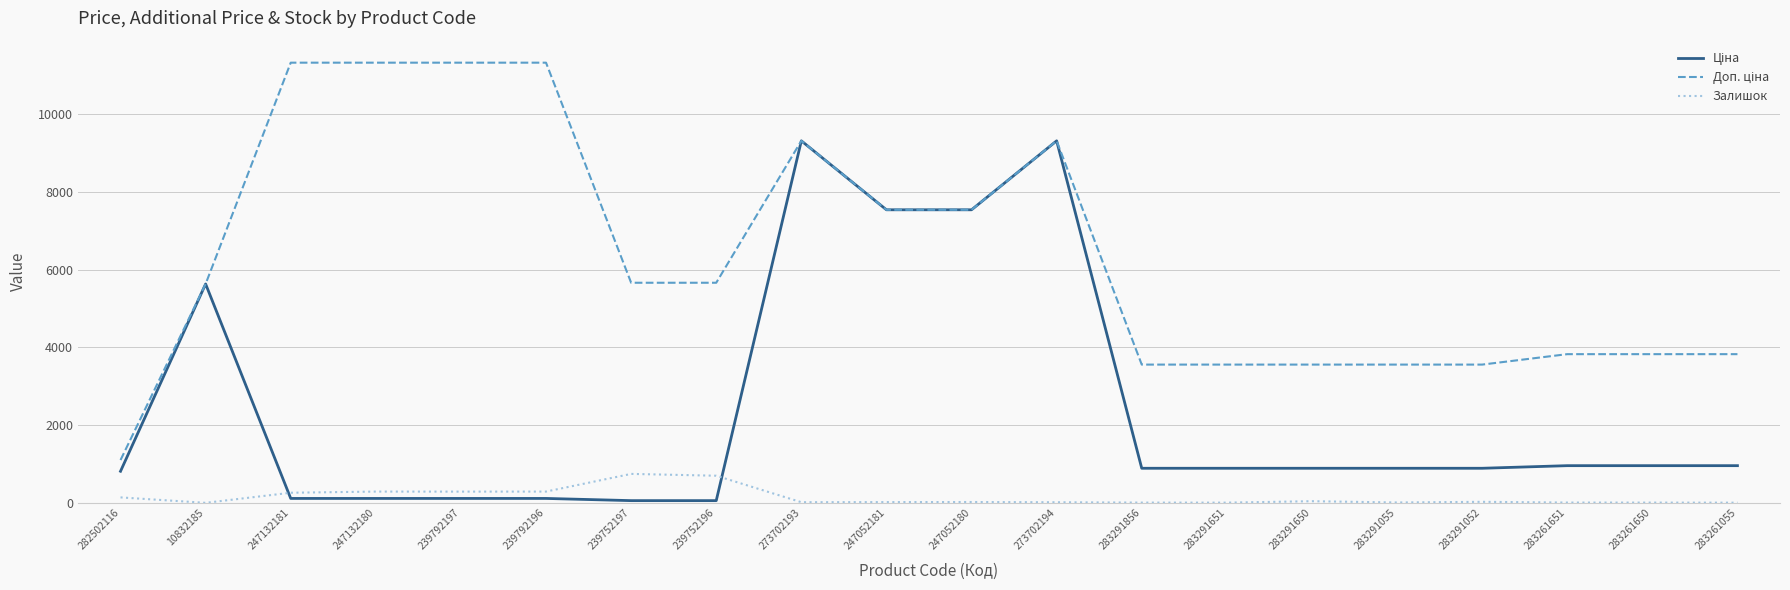

True or false: Залишок has a value of 1264.6 at 239752197.

False